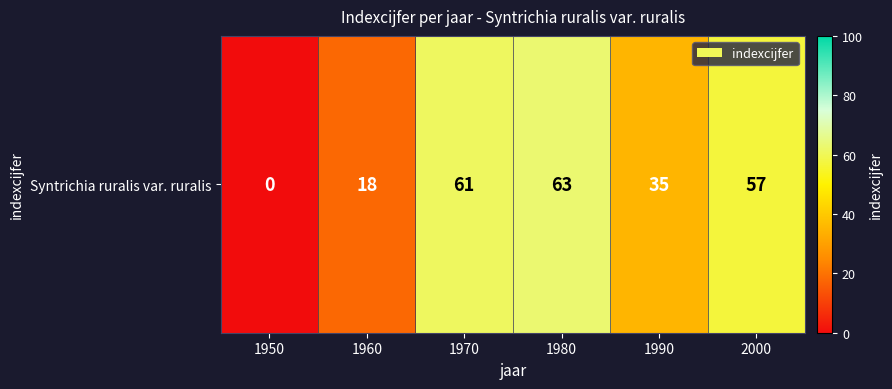

Rank the categories by value from lowest to highest.

1950, 1960, 1990, 2000, 1970, 1980